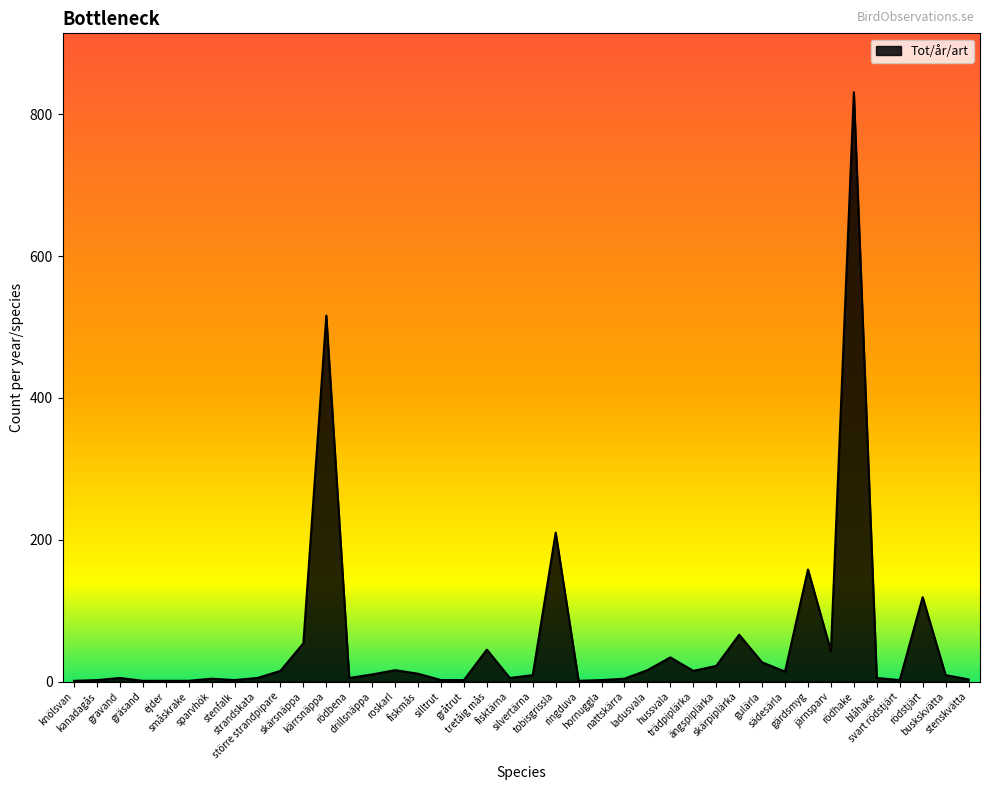

What is the sum of the values at sparvhök and buskskvätta?

13